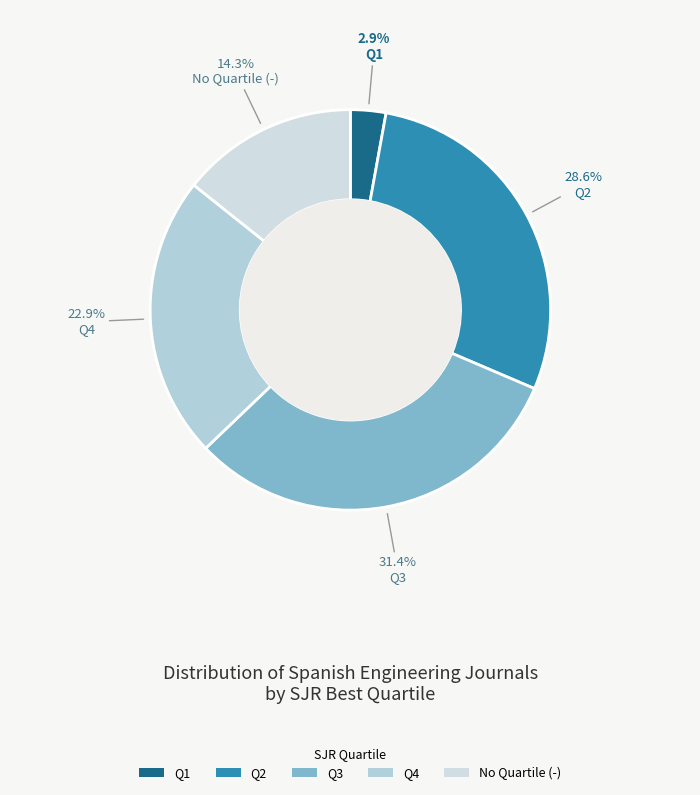

How many segments does this pie chart have?

5